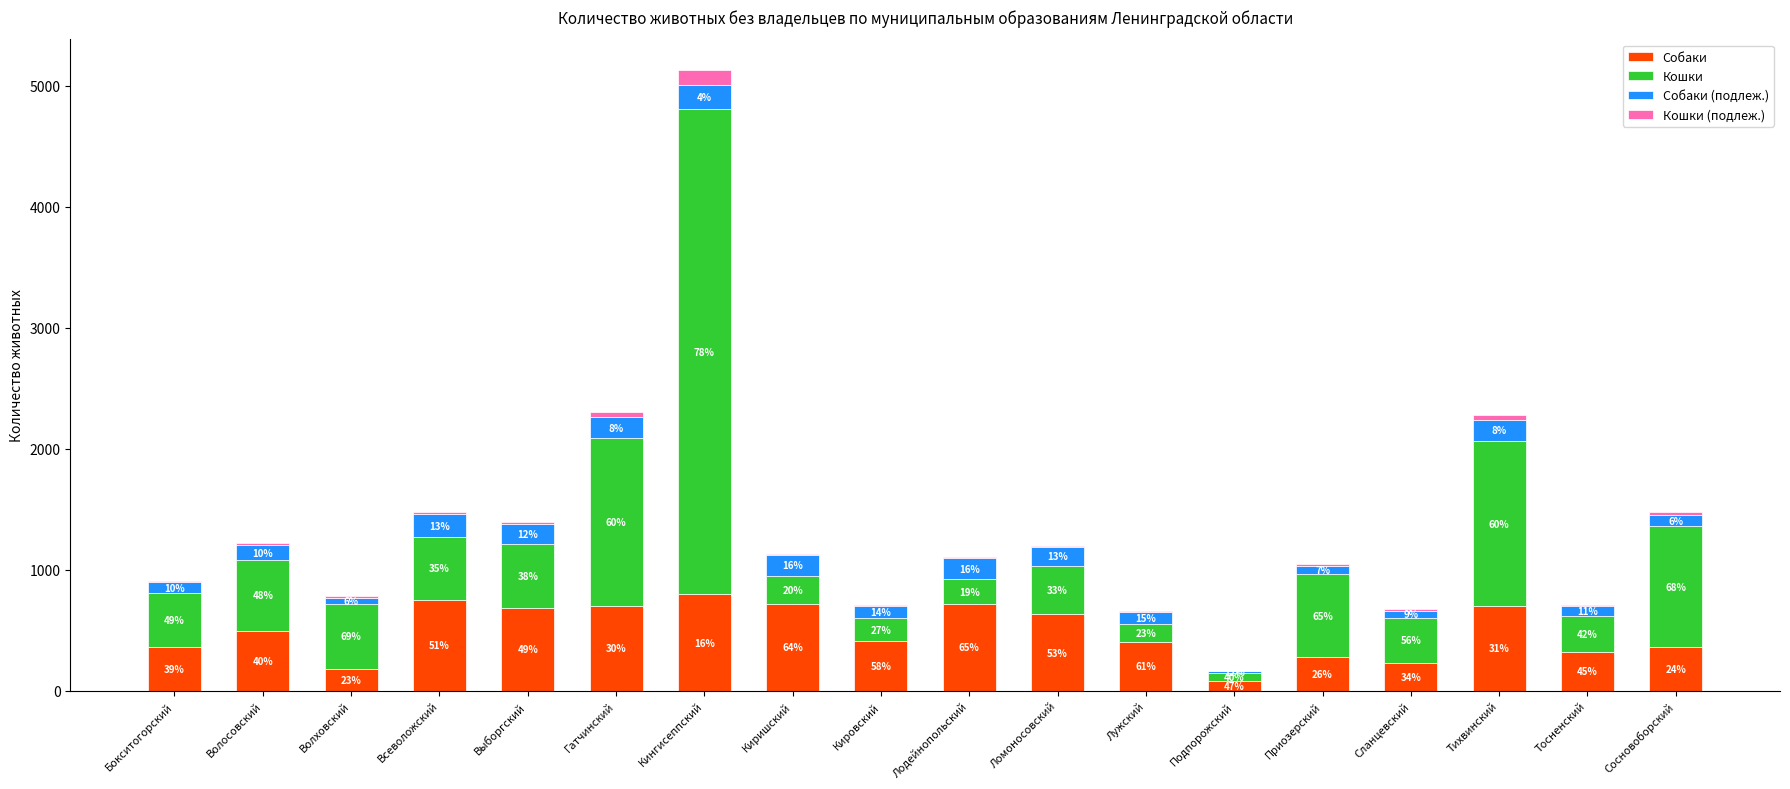

Rank the series at Бокситогорский from lowest to highest value.

Кошки (подлеж.), Собаки (подлеж.), Собаки, Кошки